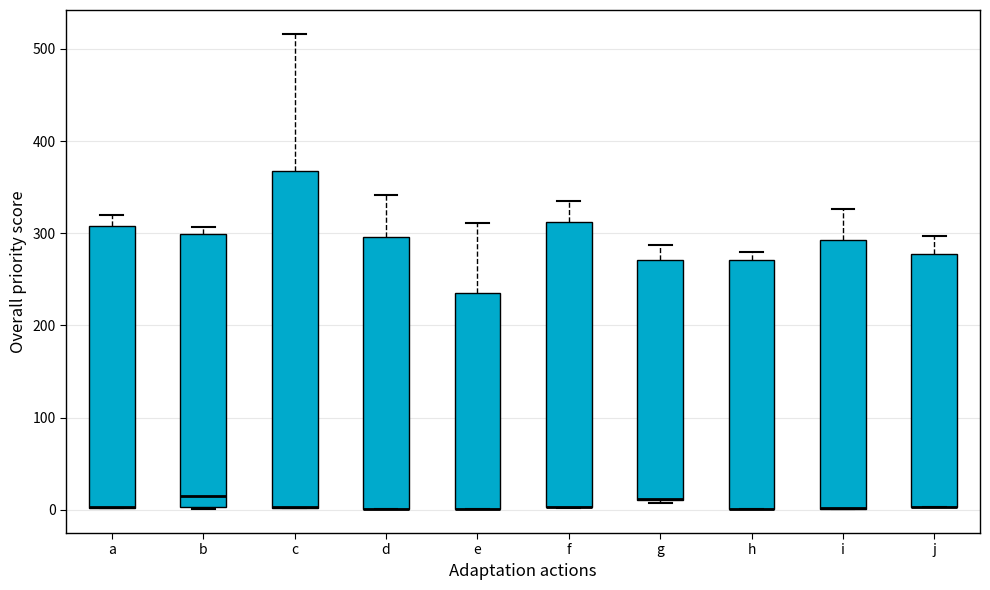

Reading left to right, transcribe this box plot: for each box, give where its median line is, the range the box spans, and where its two whiskers end, as read against the y-axis. The values are not printed on the chart, so give them approximately, as read against the axis.

a: median 0 (drawn on the box's lower edge), box 0 to 310, whiskers 0 to 320
b: median 20, box 0 to 300, whiskers 0 to 310
c: median 0 (drawn on the box's lower edge), box 0 to 370, whiskers 0 to 520
d: median 0 (drawn on the box's lower edge), box 0 to 300, whiskers 0 to 340
e: median 0 (drawn on the box's lower edge), box 0 to 240, whiskers 0 to 310
f: median 0 (drawn on the box's lower edge), box 0 to 310, whiskers 0 to 330
g: median 10 (drawn on the box's lower edge), box 10 to 270, whiskers 10 to 290
h: median 0 (drawn on the box's lower edge), box 0 to 270, whiskers 0 to 280
i: median 0 (drawn on the box's lower edge), box 0 to 290, whiskers 0 to 330
j: median 0 (drawn on the box's lower edge), box 0 to 280, whiskers 0 to 300